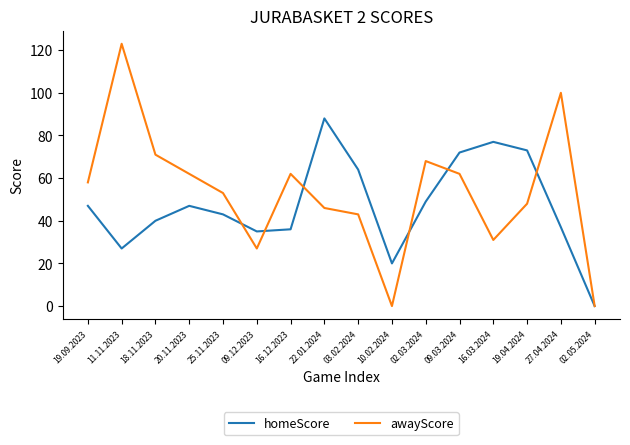

Is the value of awayScore at 02.03.2024 greater than the value of homeScore at 27.04.2024?

Yes